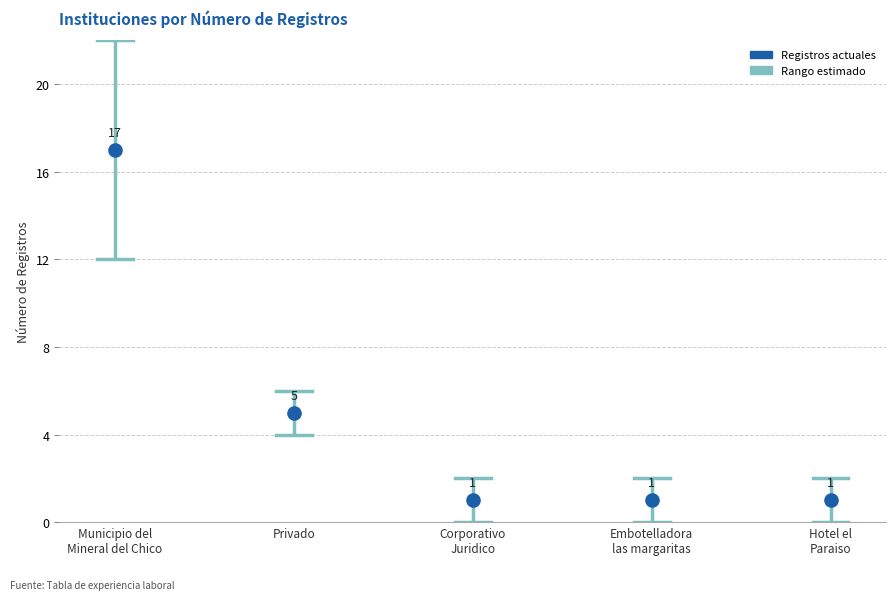

What Y value in the scatter plot is closest to 9?

5